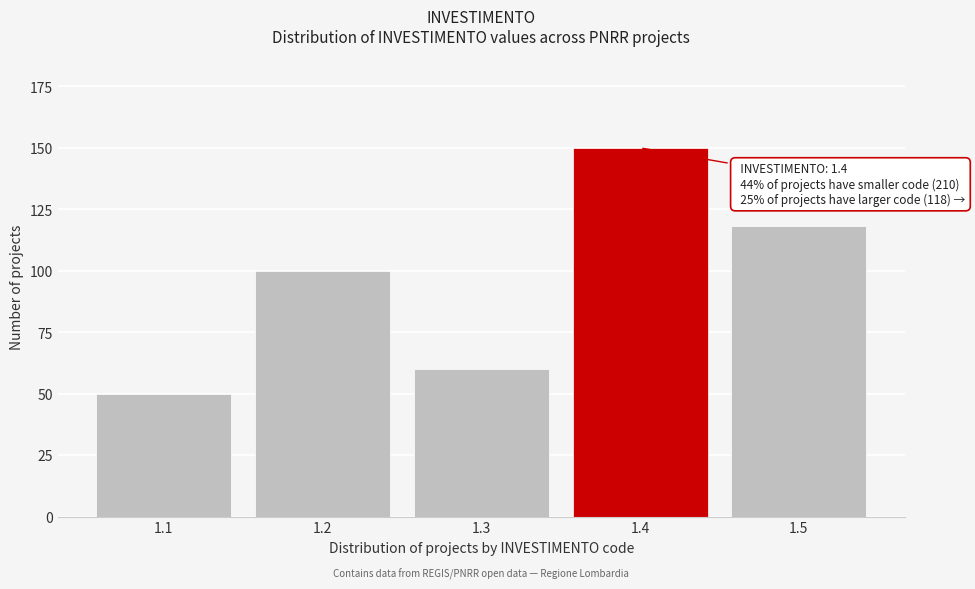

Reading left to right, extract all data points from this chart.

50	100	60	150	118